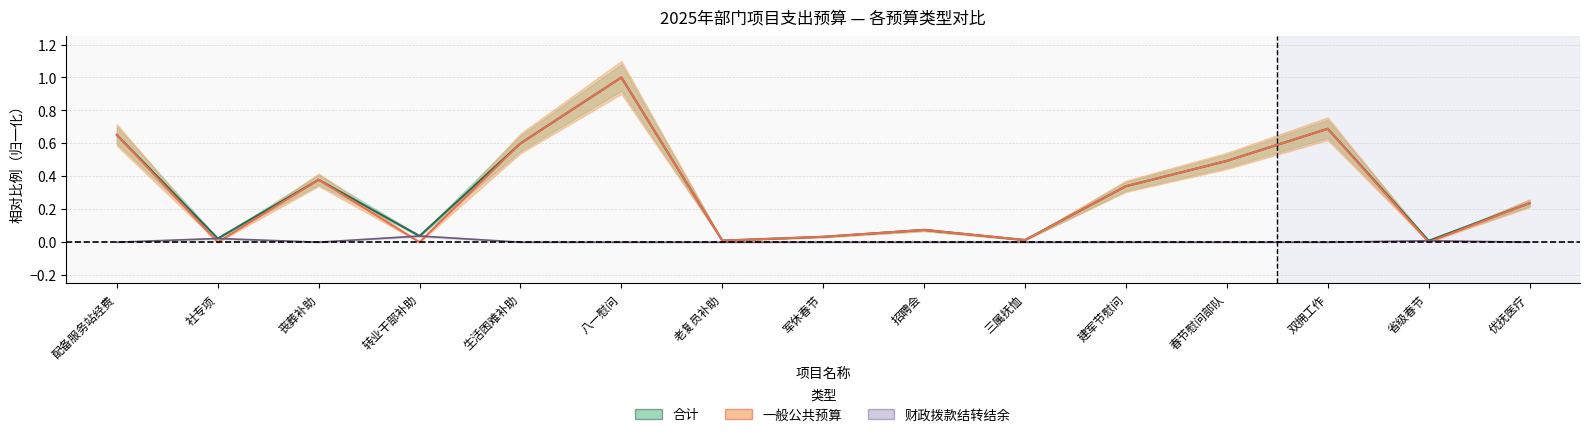

True or false: 财政拨款结转结余 and 一般公共预算 cross at least once.

True